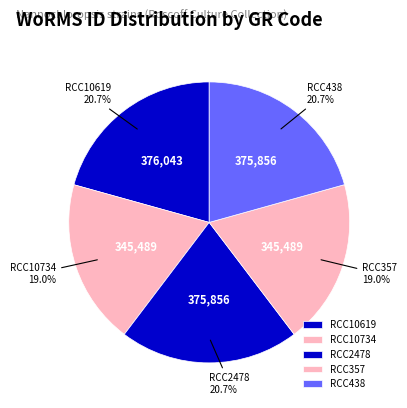

What percentage is the RCC357 slice, to the nearest percent?

19%